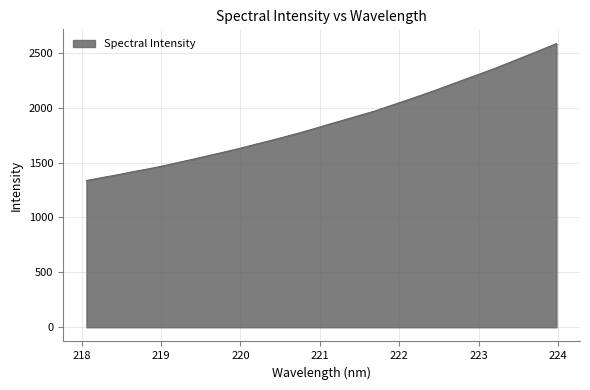

What is the difference between the maximum and minimum values?

1247.7